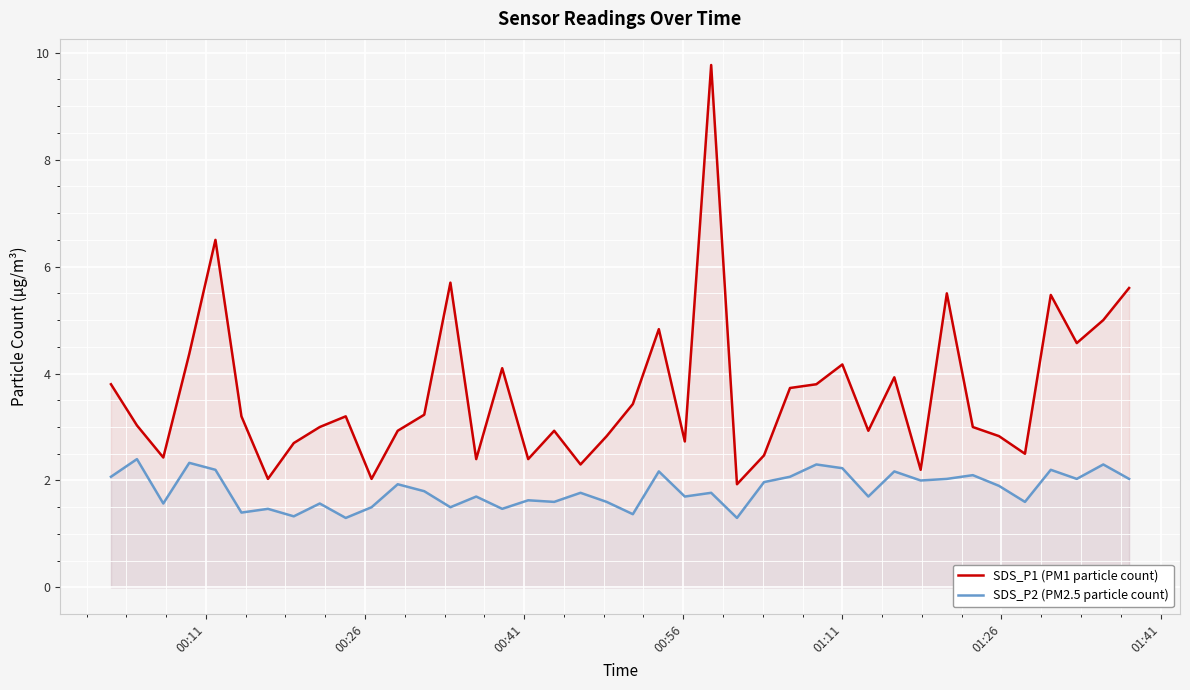

Which series has the largest total across all categories?

SDS_P1 (PM1 particle count)